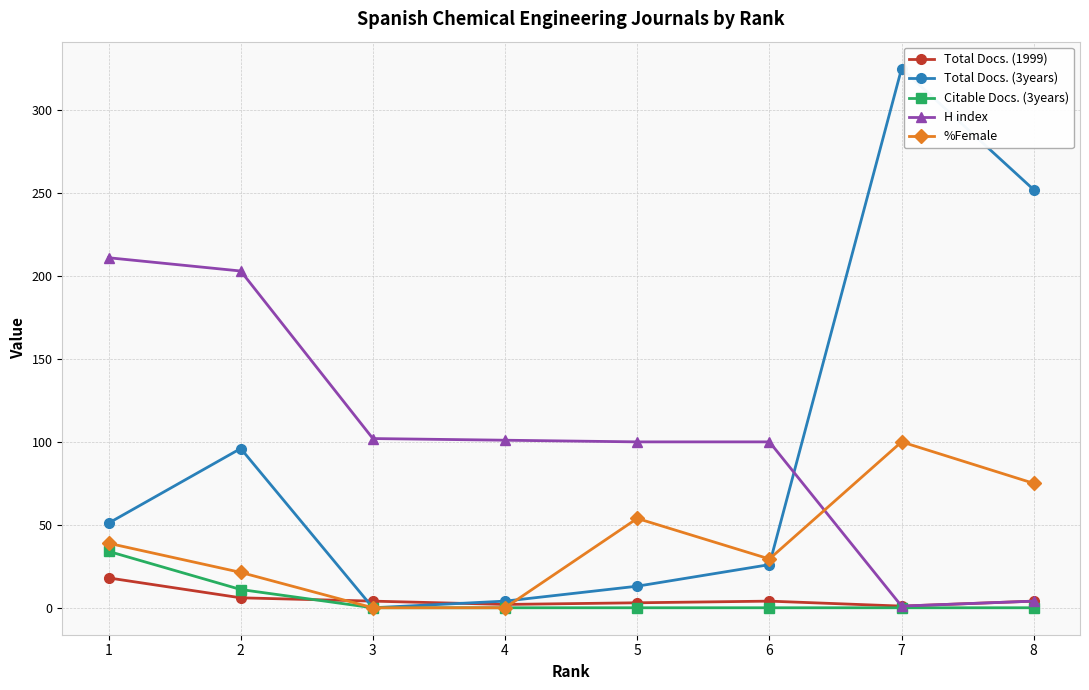

What is the difference between the highest and lowest values at 4?

101.0